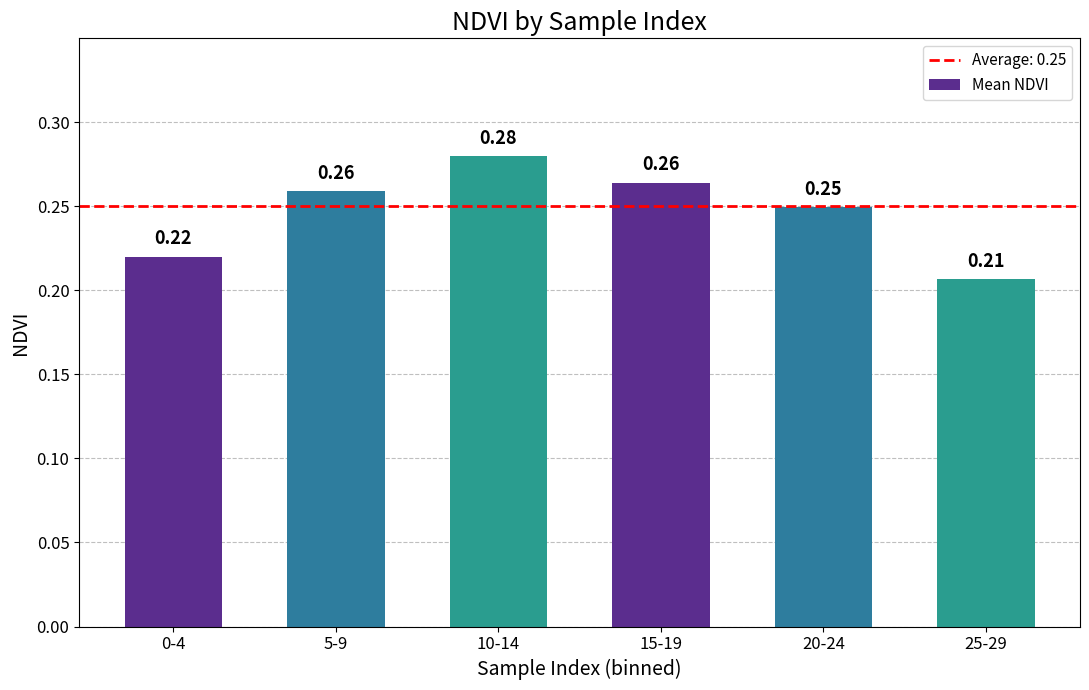

What is the sum of the values at 10-14 and 5-9?

0.5